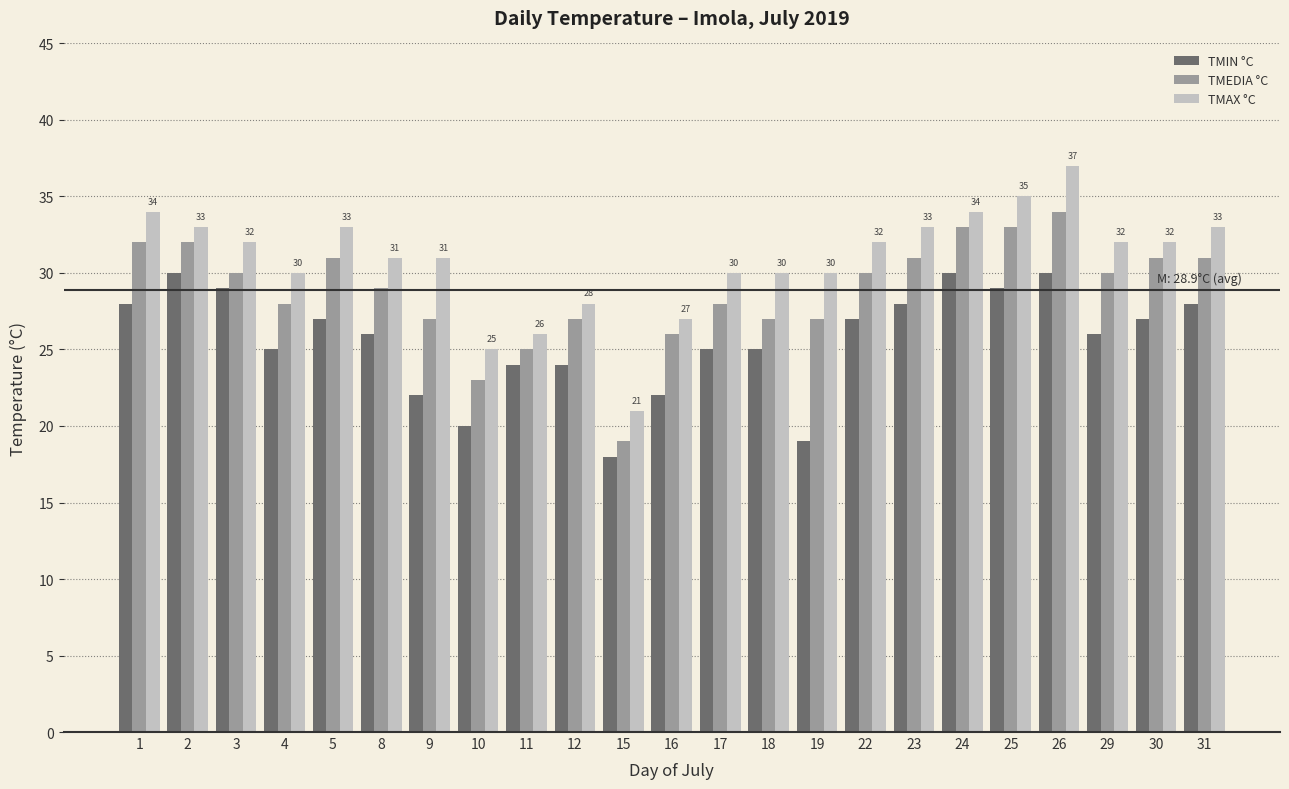

What is the smallest value displayed?

18